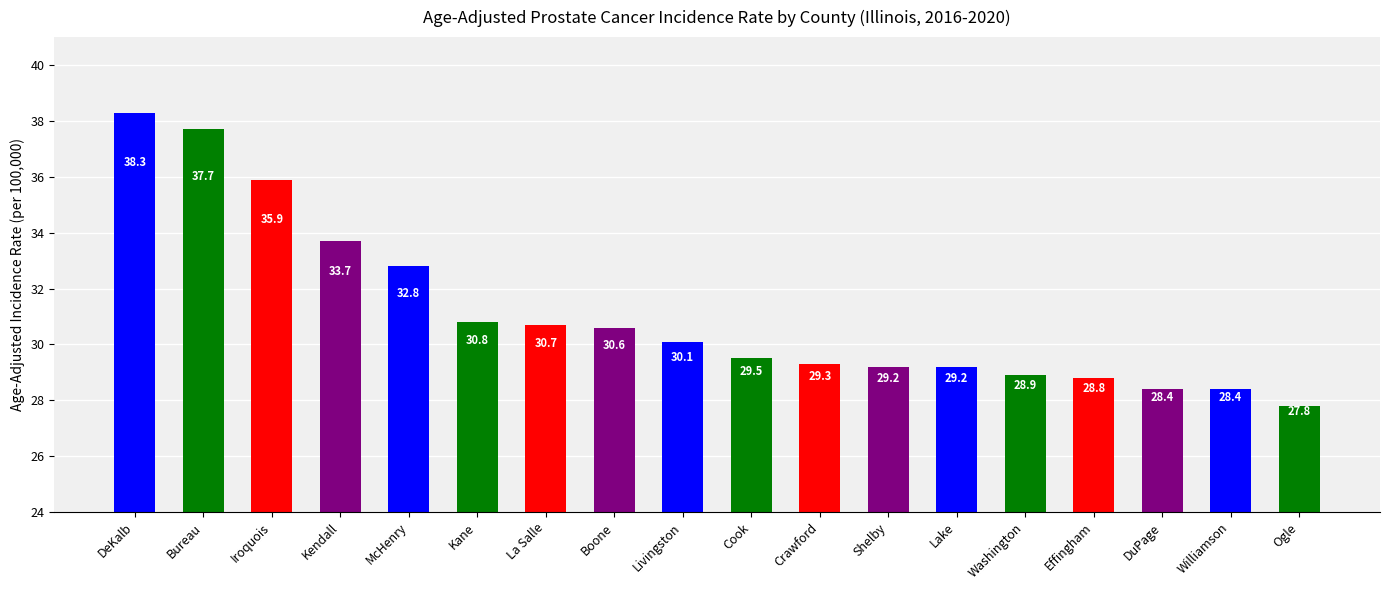

Reading left to right, list all the values displayed in this chart.

DeKalb=38.3	Bureau=37.7	Iroquois=35.9	Kendall=33.7	McHenry=32.8	Kane=30.8	La Salle=30.7	Boone=30.6	Livingston=30.1	Cook=29.5	Crawford=29.3	Shelby=29.2	Lake=29.2	Washington=28.9	Effingham=28.8	DuPage=28.4	Williamson=28.4	Ogle=27.8